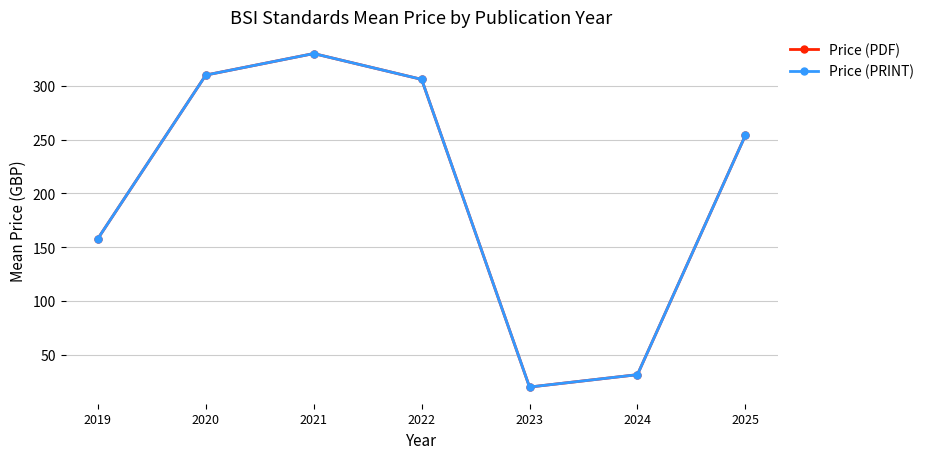

Does the chart have visible grid lines?

Yes